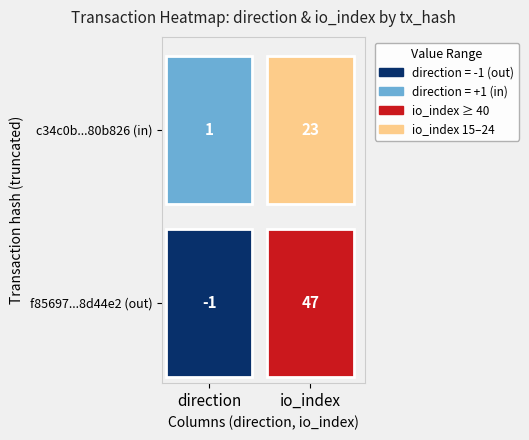

At how many categories does at least one series exceed 24?

1